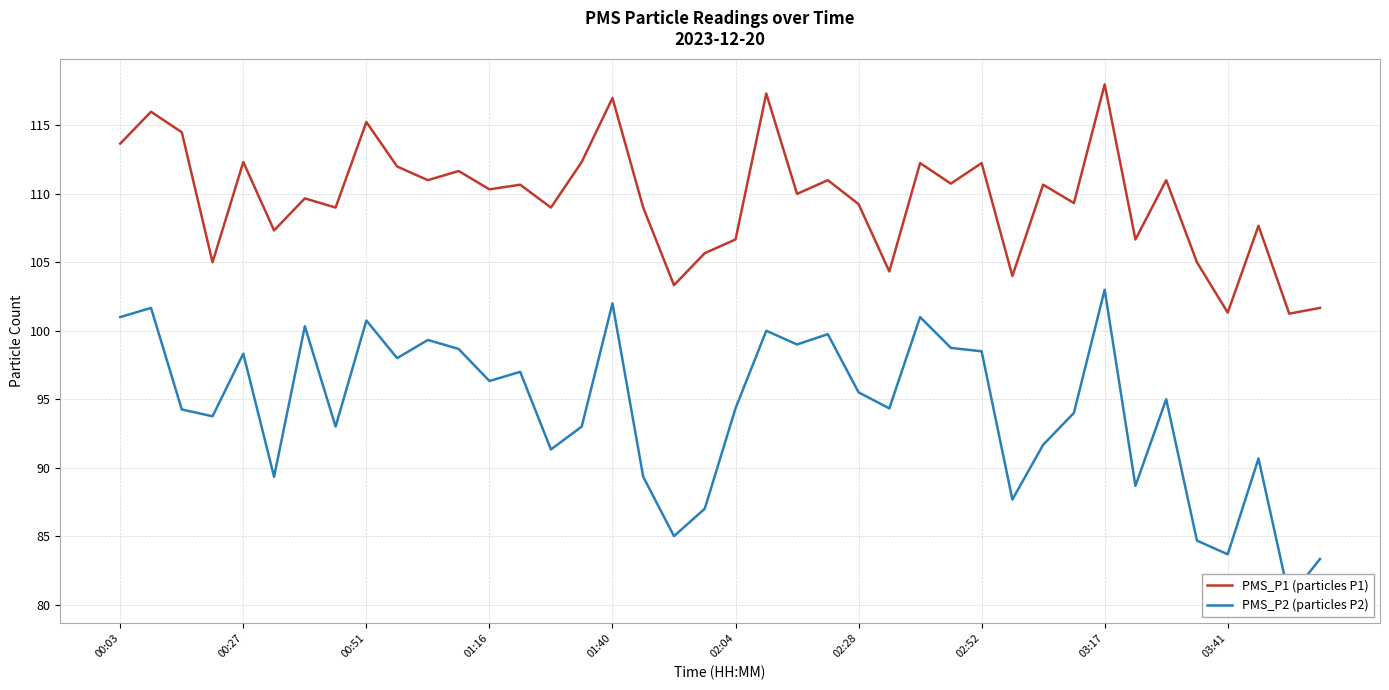

List the series in order of their peak value, lowest first.

PMS_P2 (particles P2), PMS_P1 (particles P1)